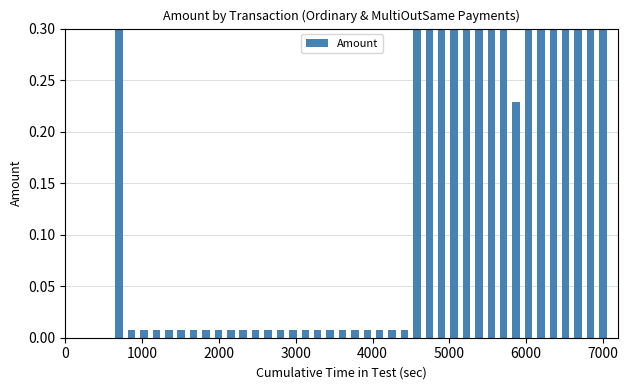

What is the sum of all values?

5.2